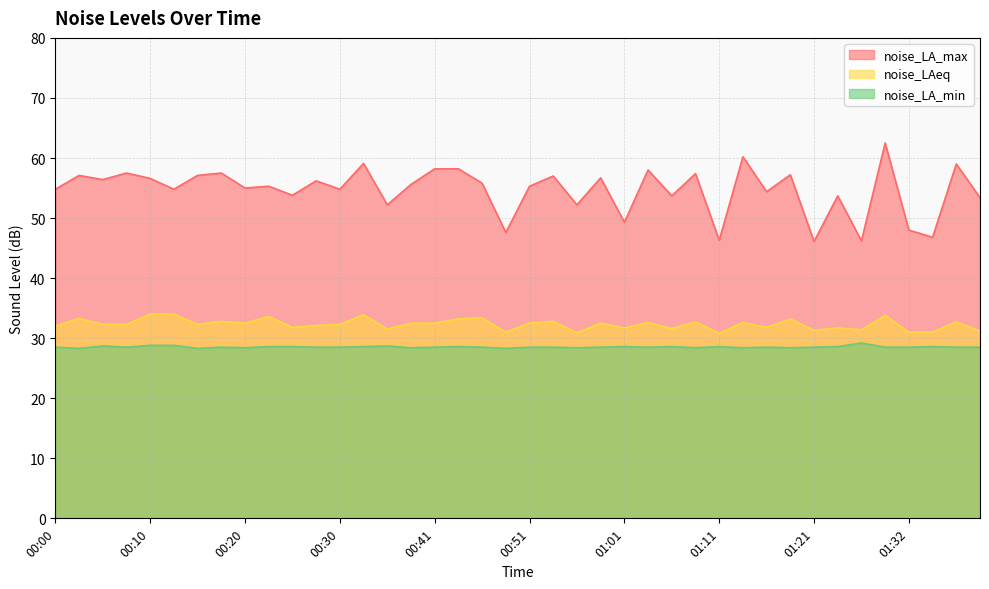

Reading left to right, transcribe all the data shown in this chart.

noise_LA_max: 54.8	57.1	56.4	57.5	56.6	54.8	57.1	57.5	55.0	55.3	53.8	56.2	54.8	59.1	52.2	55.6	58.2	58.2	55.8	47.6	55.3	57.0	52.2	56.7	49.3	58.0	53.7	57.4	46.3	60.2	54.4	57.2	46.1	53.7	46.2	62.5	48.0	46.8	59.0	53.4
noise_LAeq: 32.0	33.3	32.3	32.3	34.0	34.0	32.3	32.8	32.5	33.6	31.8	32.1	32.3	33.9	31.5	32.5	32.5	33.2	33.4	31.0	32.5	32.8	30.9	32.5	31.7	32.6	31.6	32.7	30.8	32.6	31.8	33.2	31.3	31.7	31.4	33.8	31.0	31.0	32.7	31.2
noise_LA_min: 28.5	28.3	28.7	28.5	28.8	28.8	28.3	28.5	28.4	28.6	28.6	28.5	28.5	28.6	28.7	28.4	28.5	28.6	28.5	28.3	28.5	28.5	28.4	28.5	28.6	28.5	28.6	28.4	28.6	28.4	28.5	28.4	28.5	28.6	29.2	28.5	28.5	28.6	28.5	28.5